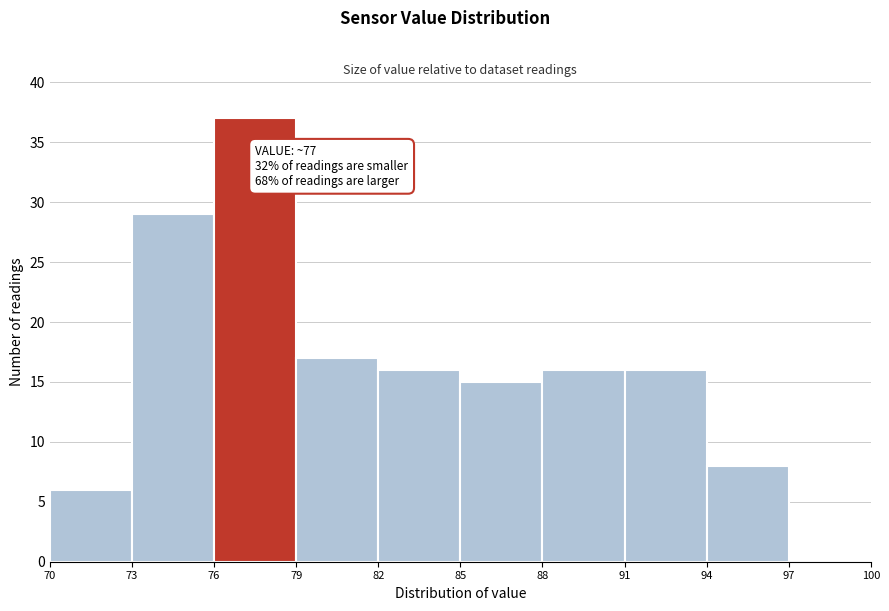

Over which range of the x-axis is the bar tallest?

76 to 79